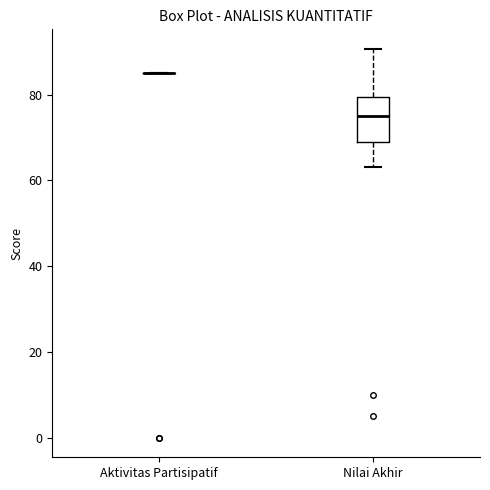

Reading left to right, transcribe this box plot: for each box, give where its median line is, the range the box spans, and where its two whiskers end, as read against the y-axis. The values are not printed on the chart, so give them approximately, as read against the axis.

Aktivitas Partisipatif: box collapsed to a line at 86, whiskers 86 to 86
Nilai Akhir: median 76, box 68 to 80, whiskers 64 to 90